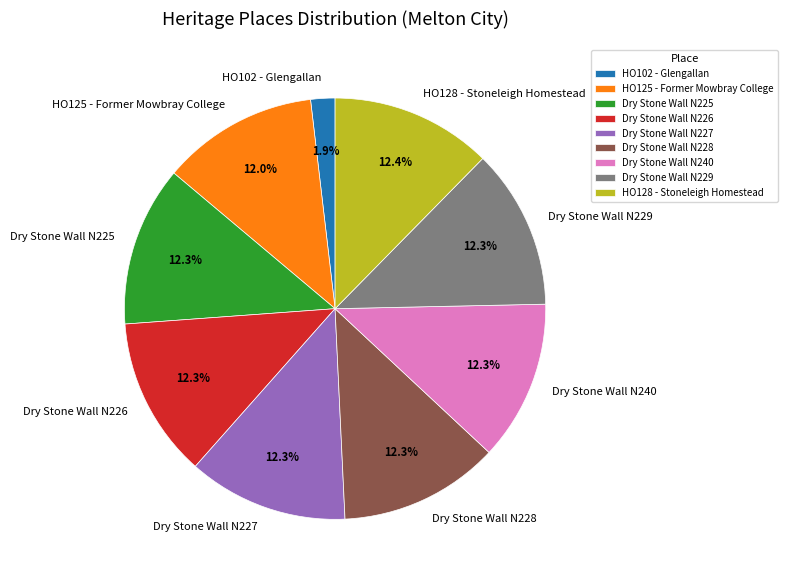

Which has a higher value, Dry Stone Wall N226 or HO102 - Glengallan?

Dry Stone Wall N226